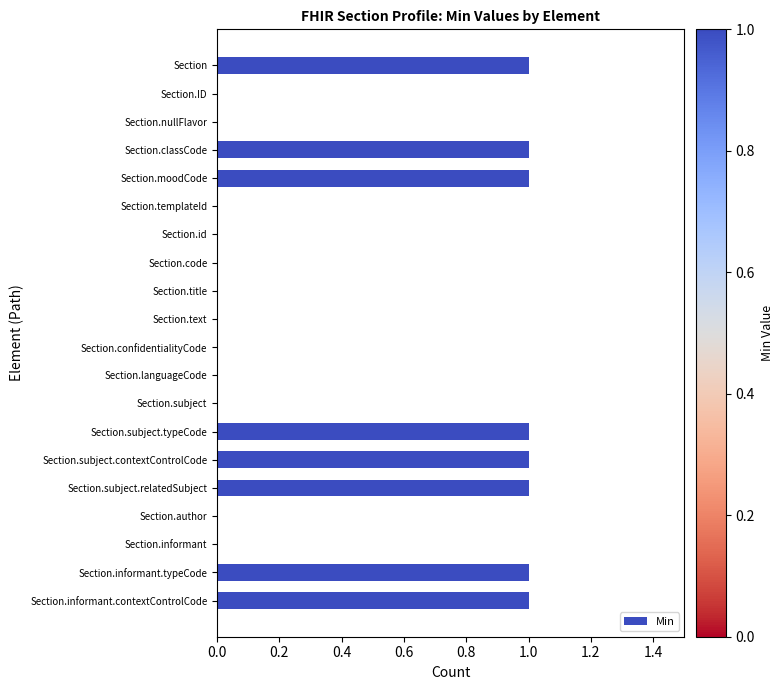

What is the sum of all values?

8